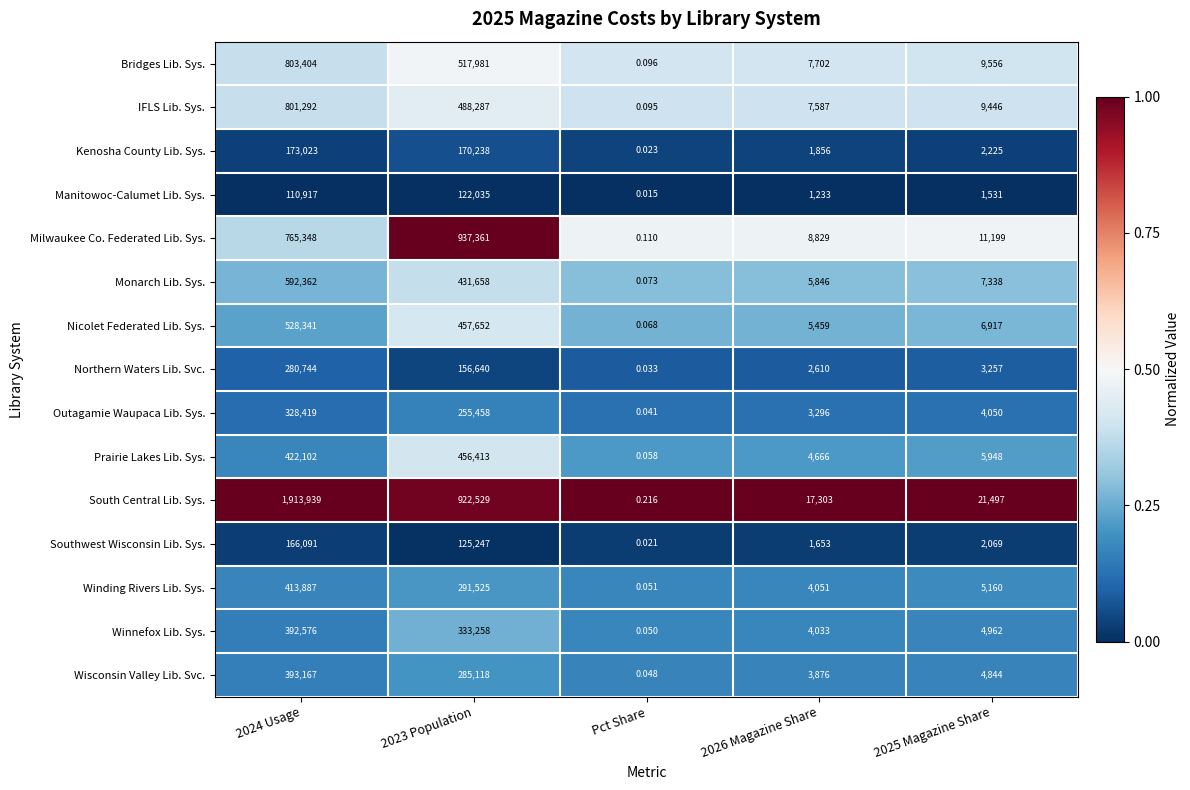

Rank the series at 2025 Magazine Share from lowest to highest value.

Manitowoc-Calumet Lib. Sys., Southwest Wisconsin Lib. Sys., Kenosha County Lib. Sys., Northern Waters Lib. Svc., Outagamie Waupaca Lib. Sys., Wisconsin Valley Lib. Svc., Winnefox Lib. Sys., Winding Rivers Lib. Sys., Prairie Lakes Lib. Sys., Nicolet Federated Lib. Sys., Monarch Lib. Sys., IFLS Lib. Sys., Bridges Lib. Sys., Milwaukee Co. Federated Lib. Sys., South Central Lib. Sys.